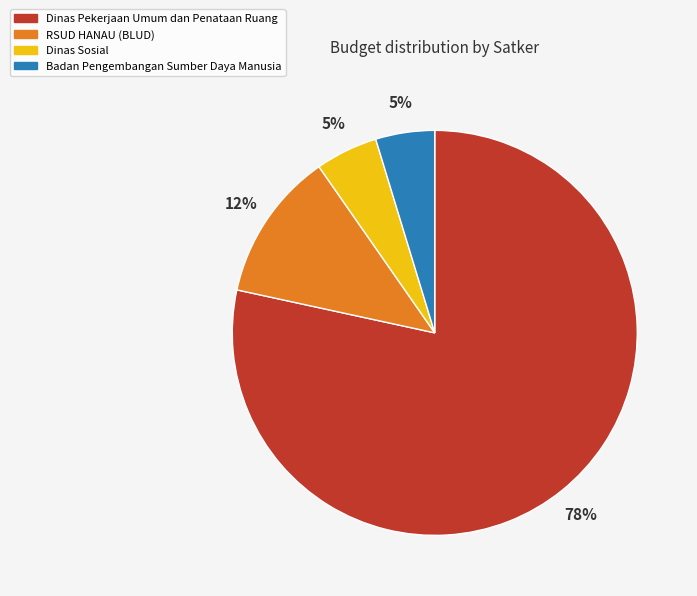

To the nearest percent, what is the average slice percentage?

25%